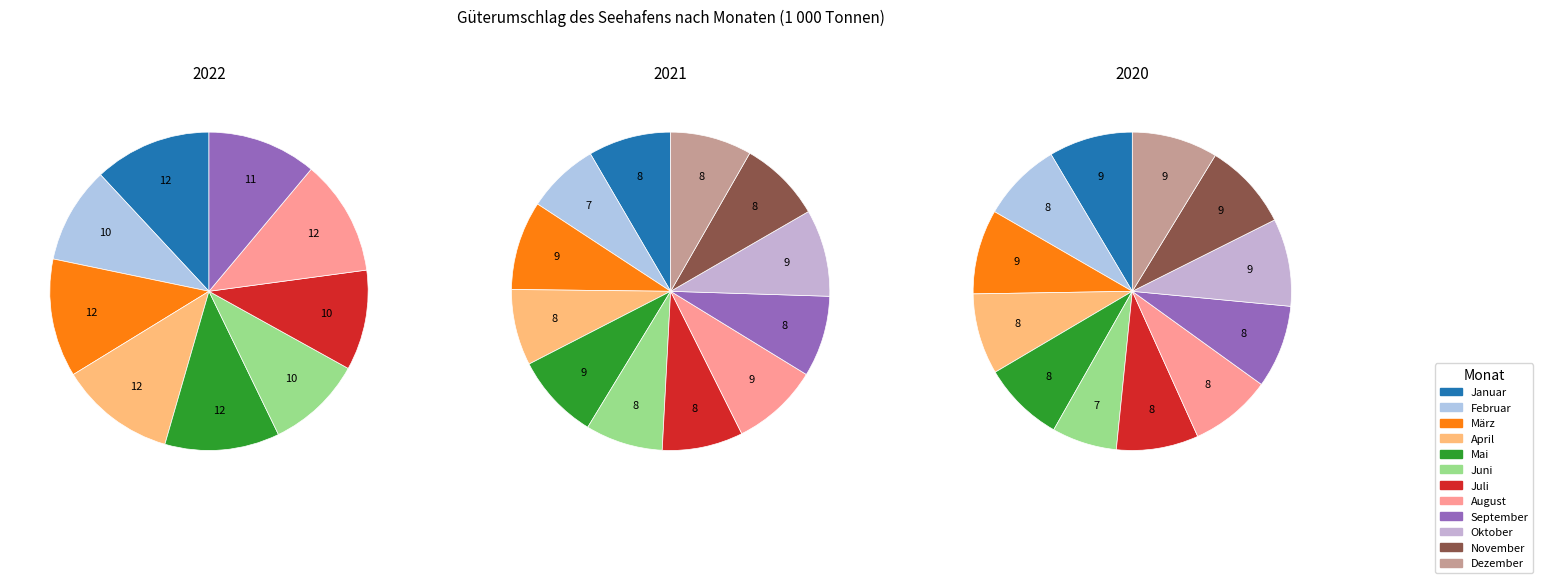

True or false: September accounts for 17% of the total.

False